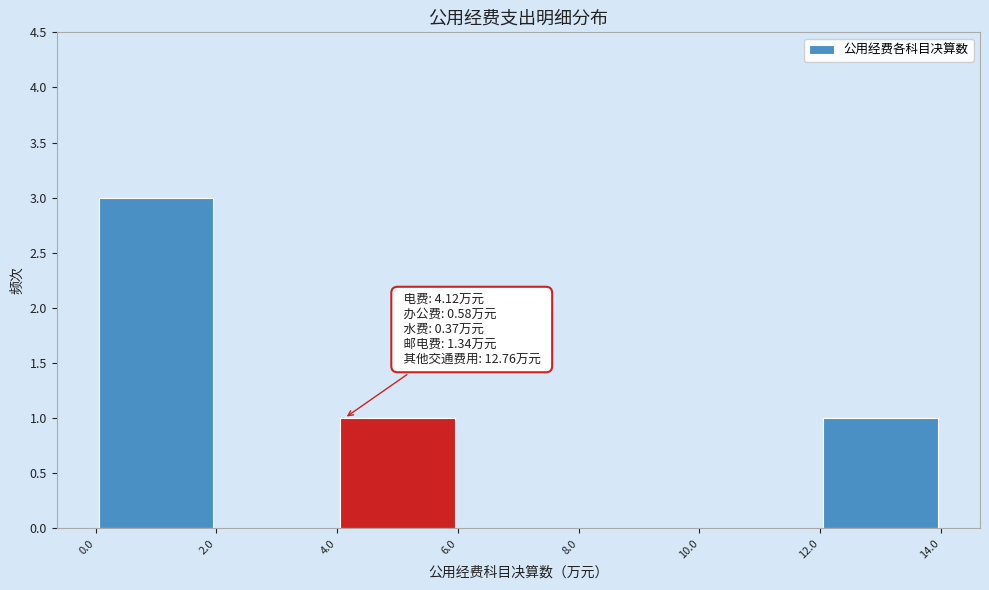

Which range on the x-axis has the tallest bar?

0.0 to 2.0